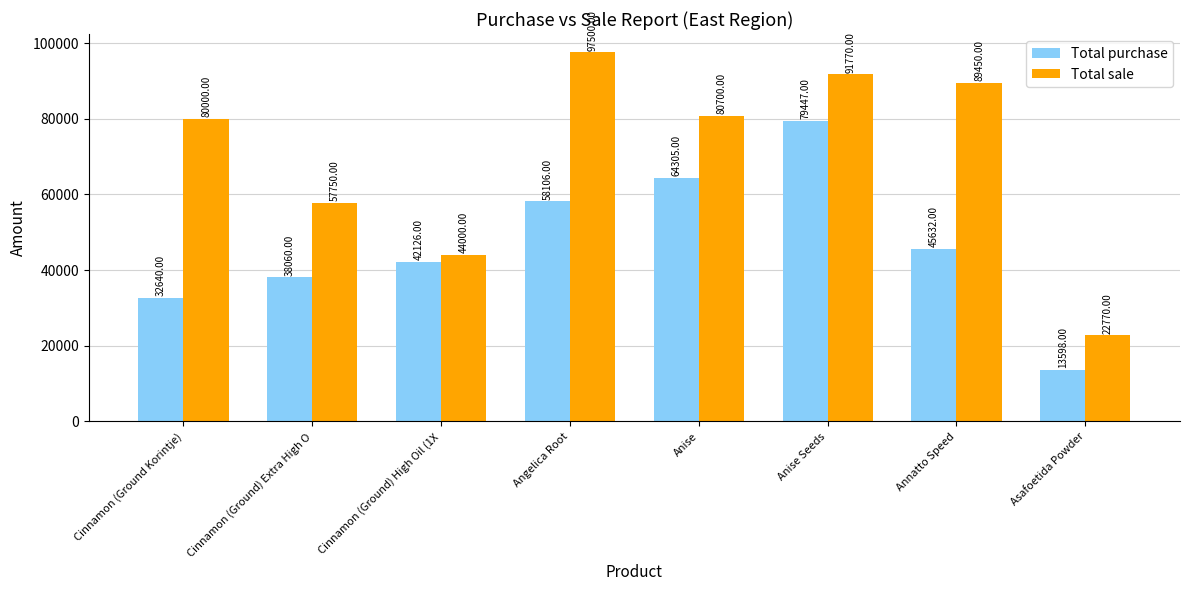

The value of Total sale at Annatto Speed is 89450. True or false?

True